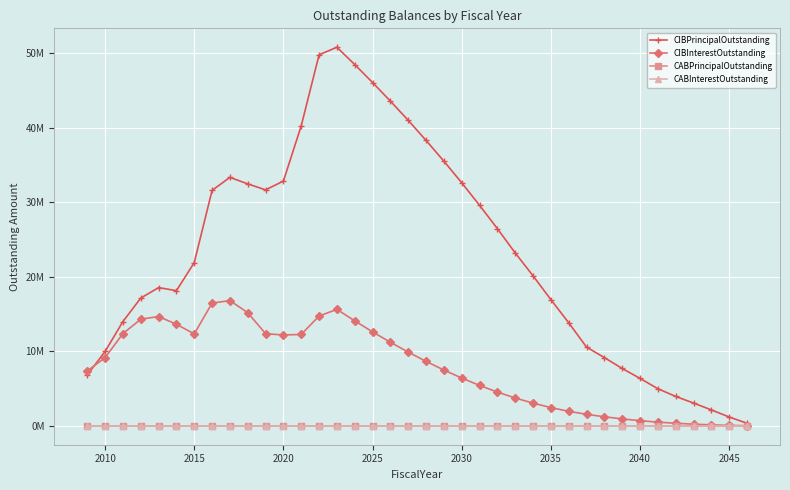

Is this an area chart (filled region under the line)?

No